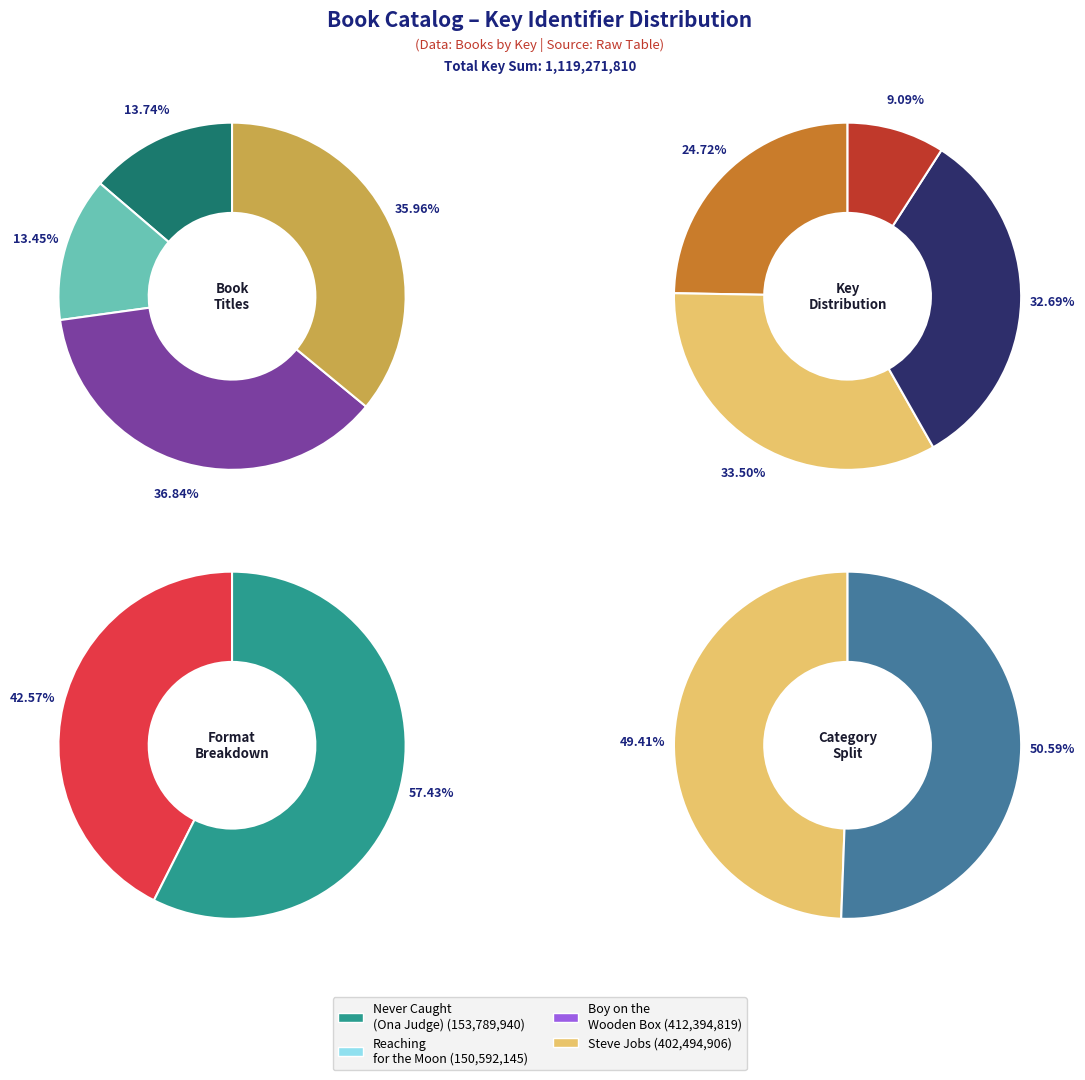

Rank the categories by value from highest to lowest.

Boy on the Wooden Box, Steve Jobs, Never Caught, the Story of Ona Judge, Reaching for the Moon